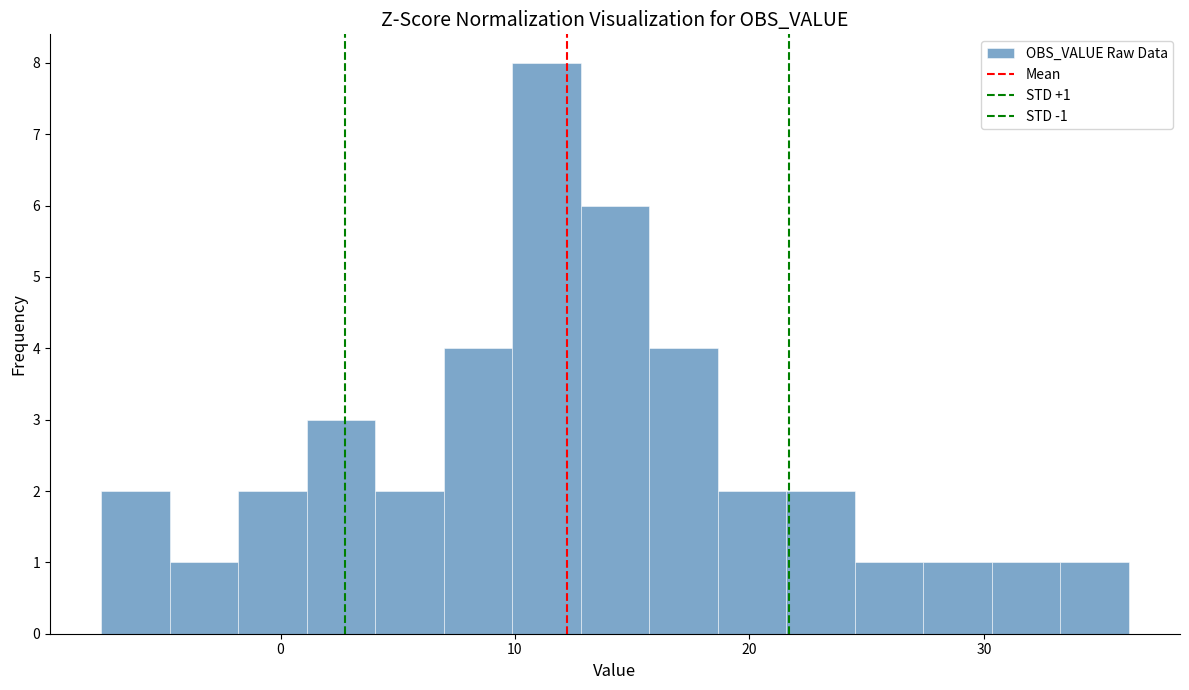

Around what value on the x-axis is the tallest bar? Give the approximate position of its centre, as read against the axis.

11